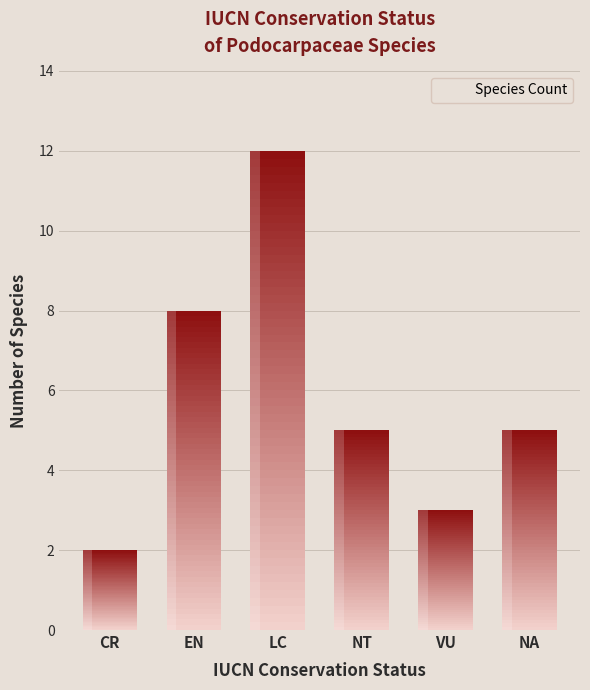

What is the sum of the values at CR and NT?

7